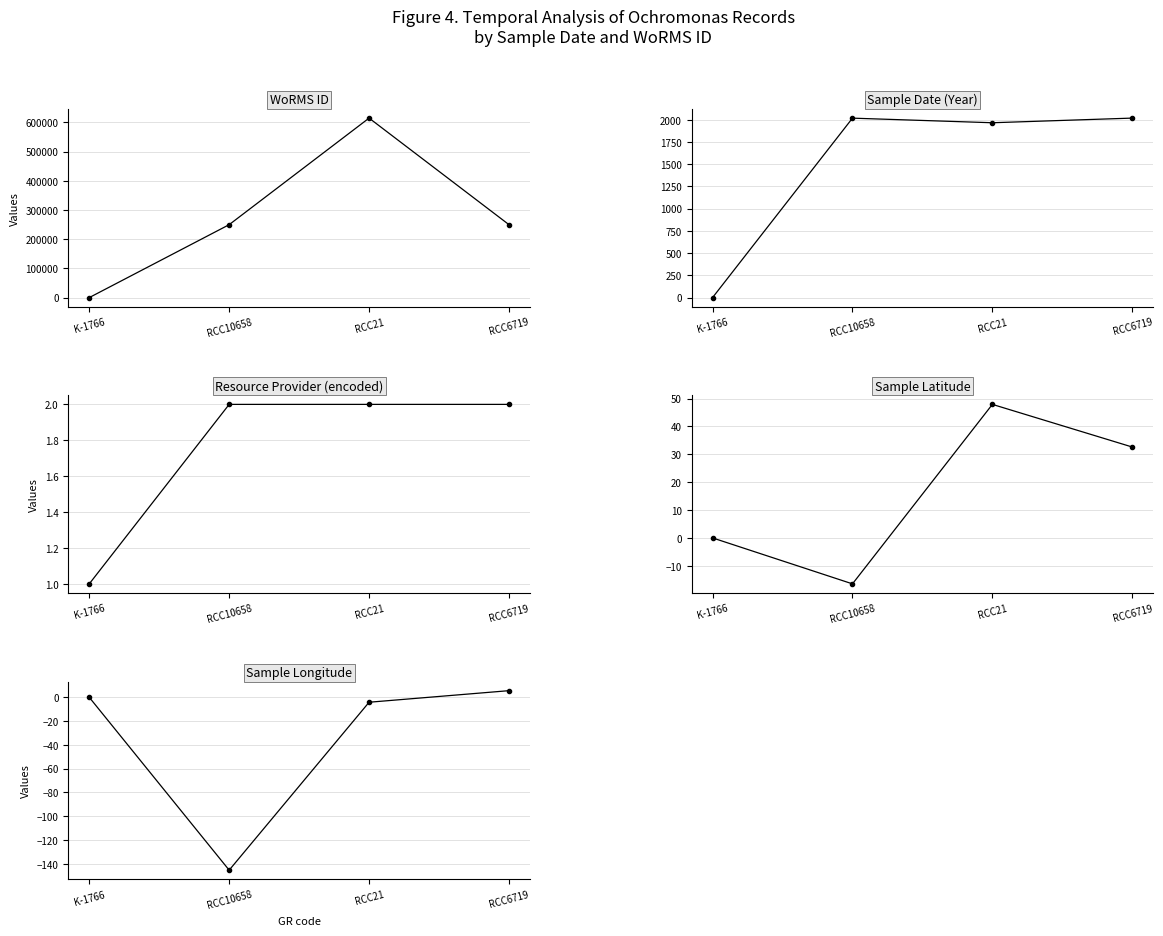

Reading left to right, list all the values displayed in this chart.

WoRMS ID: K-1766=0.0	RCC10658=249725.0	RCC21=614694.0	RCC6719=249725.0
Sample date (year): K-1766=0.0	RCC10658=2016.7	RCC21=1965.0	RCC6719=2017.2
Resource provider (encoded): K-1766=1.0	RCC10658=2.0	RCC21=2.0	RCC6719=2.0
Latitude: K-1766=0.0	RCC10658=-16.5	RCC21=47.9	RCC6719=32.6
Longitude: K-1766=0.0	RCC10658=-145.5	RCC21=-4.1	RCC6719=5.6